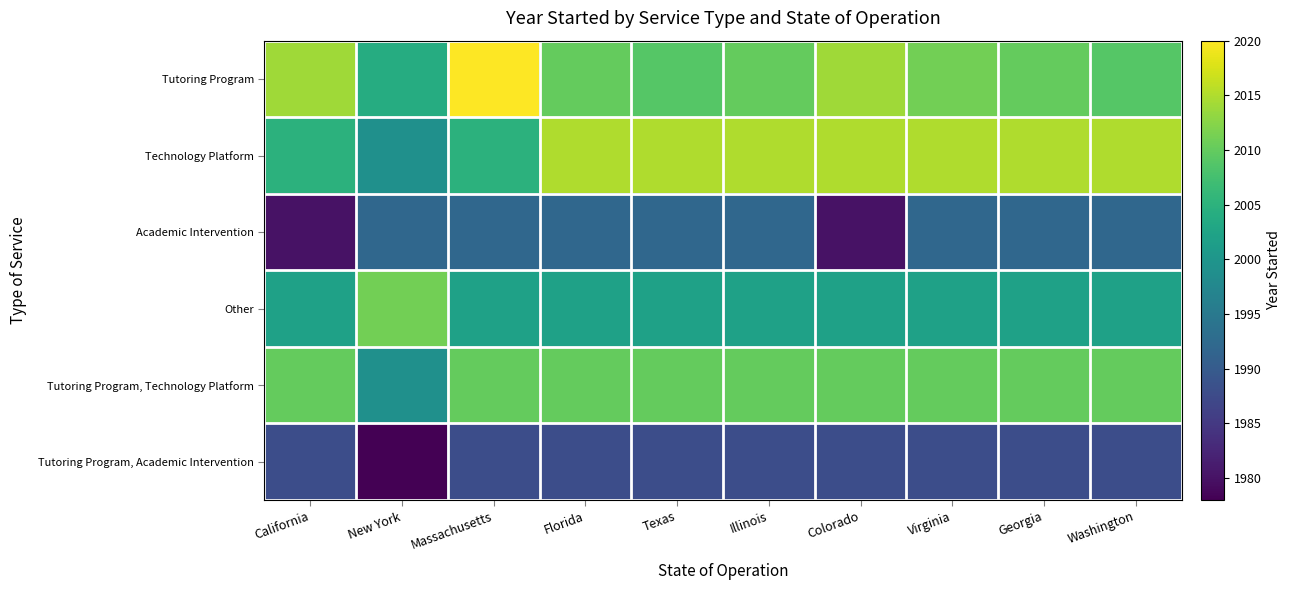

List the series in order of their peak value, highest first.

Tutoring Program, Technology Platform, Other, Tutoring Program, Technology Platform, Academic Intervention, Tutoring Program, Academic Intervention